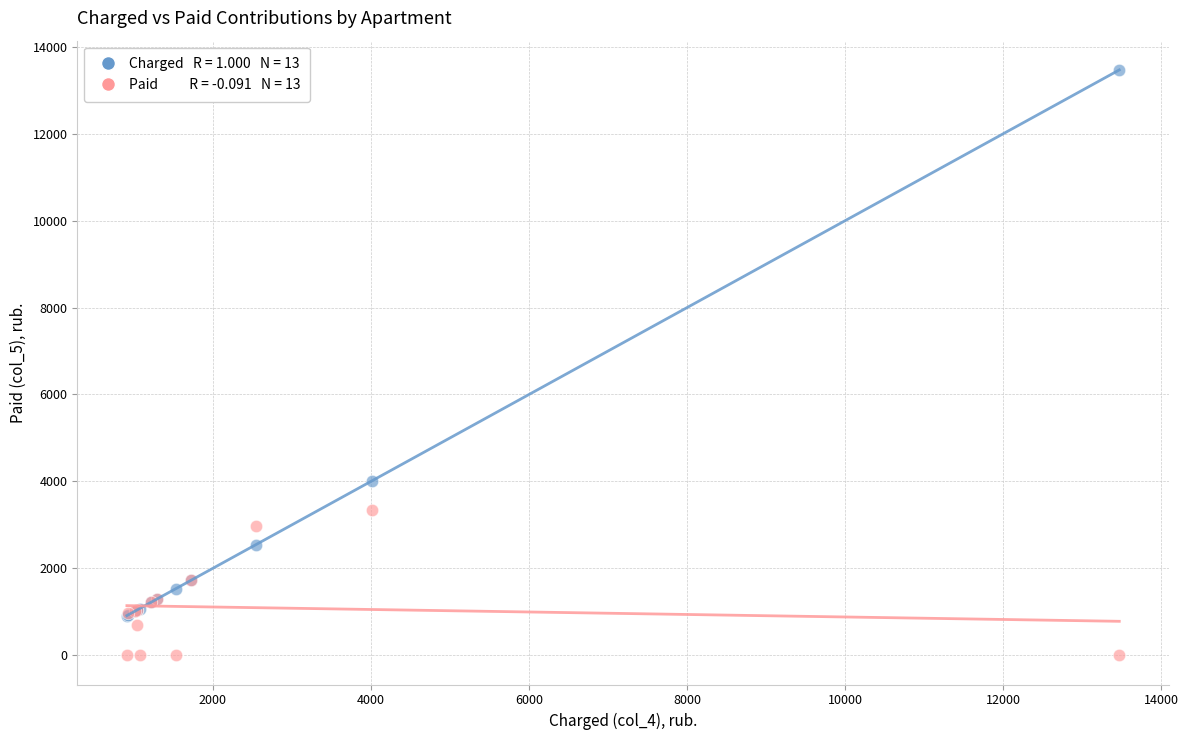

Across all series, what Y value is closest to 6733?

4019.5